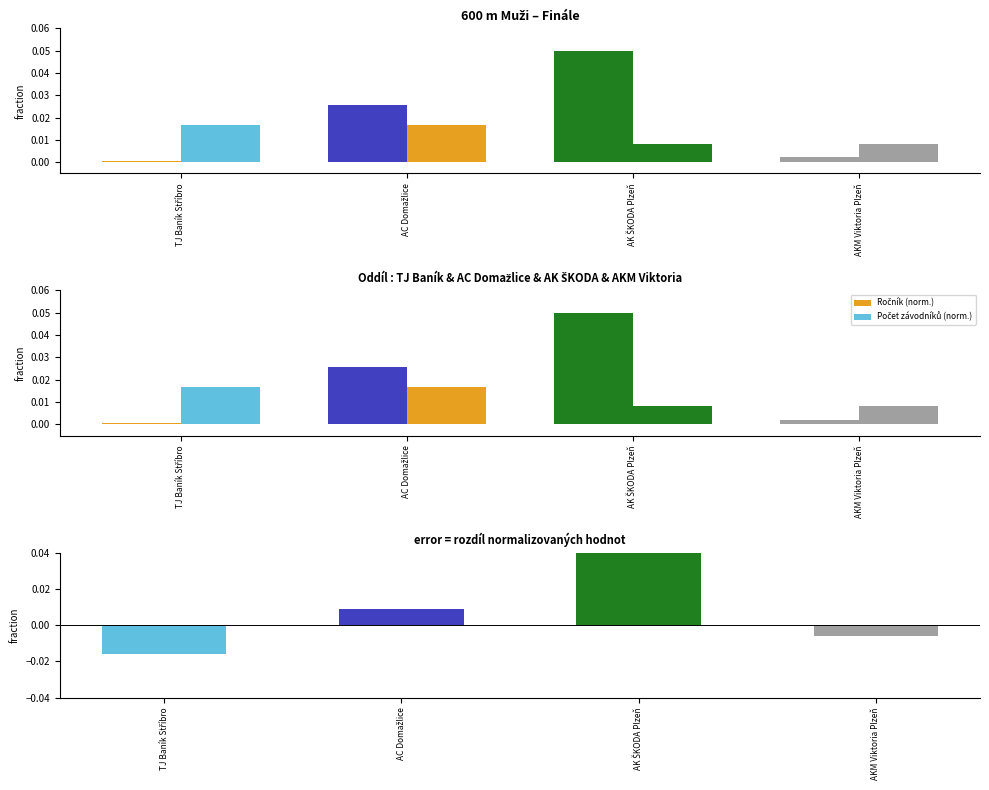

What position from the right is AK ŠKODA Plzeň?

2